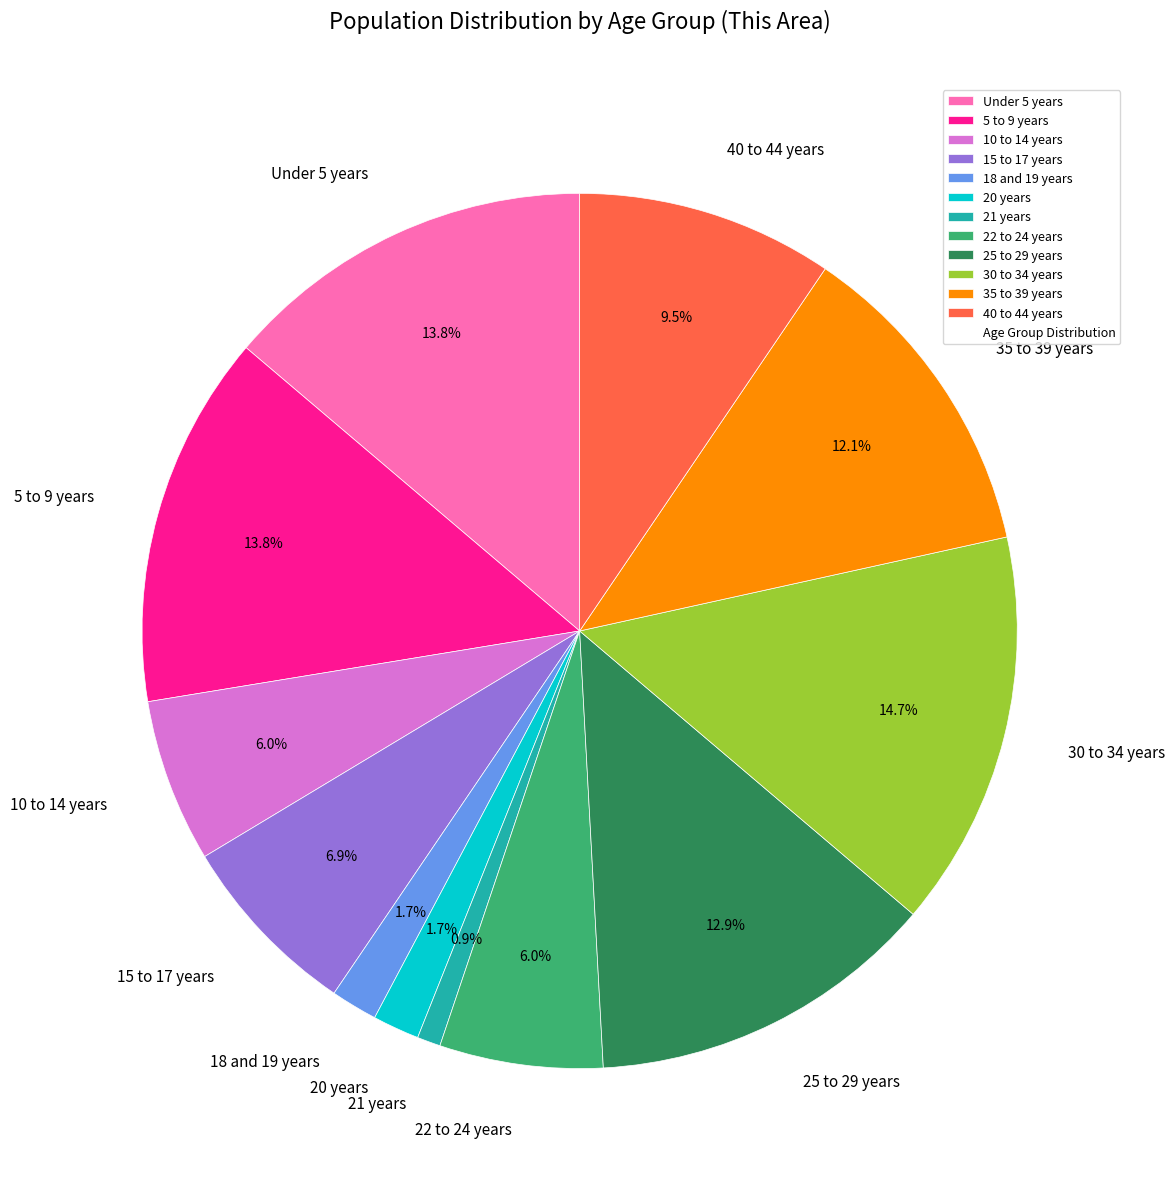

Between 22 to 24 years and Under 5 years, which is larger?

Under 5 years